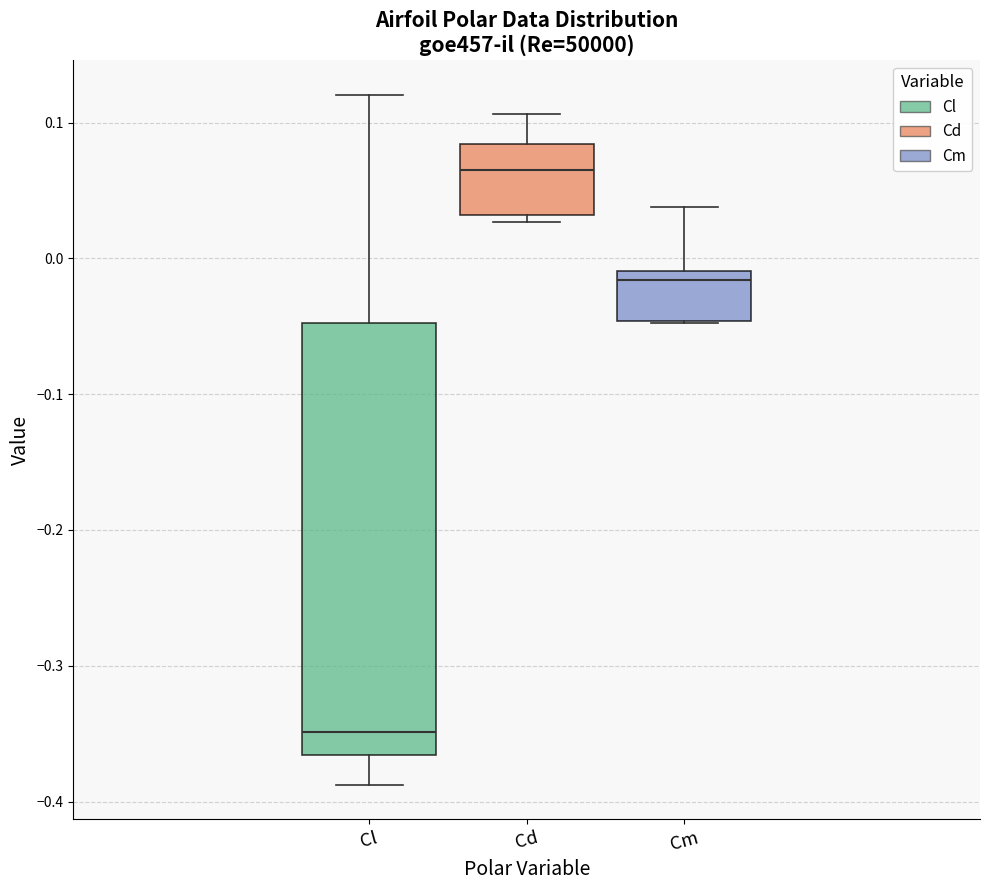

Which box is the tallest, from its lower edge to its upper edge?

Cl